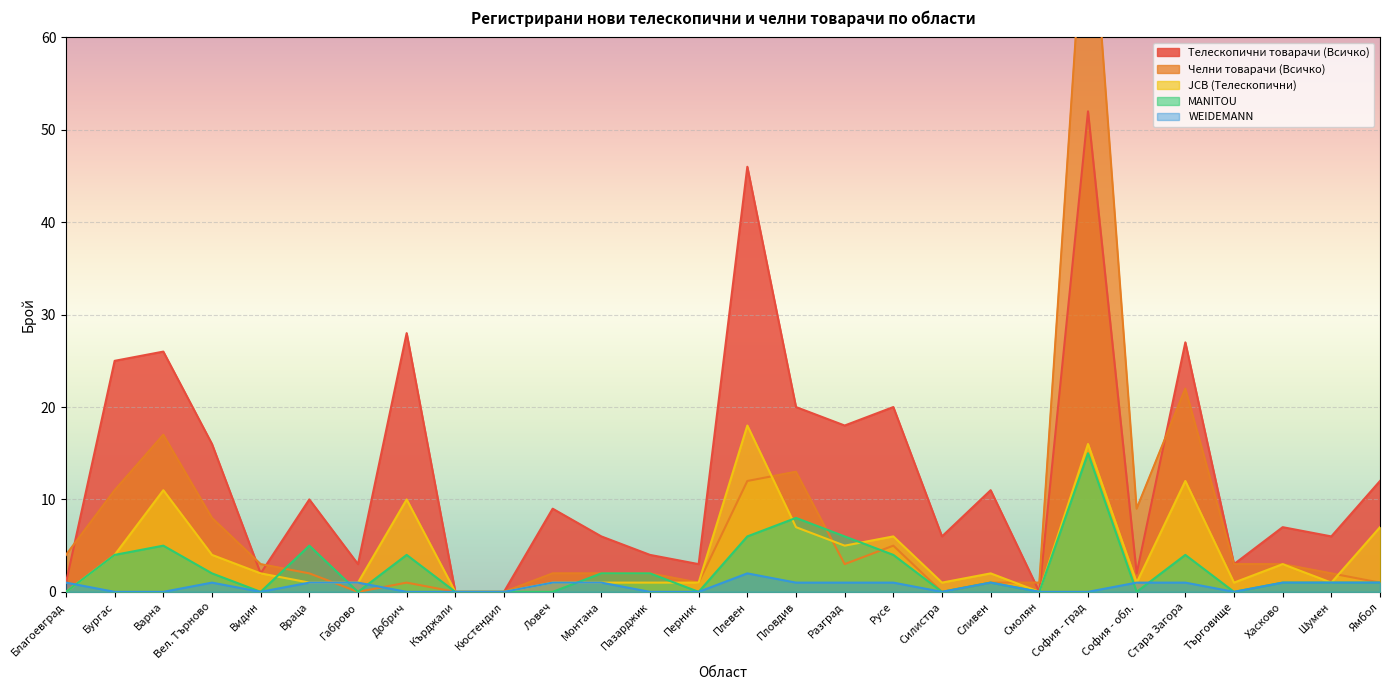

How many series are shown in this chart?

5